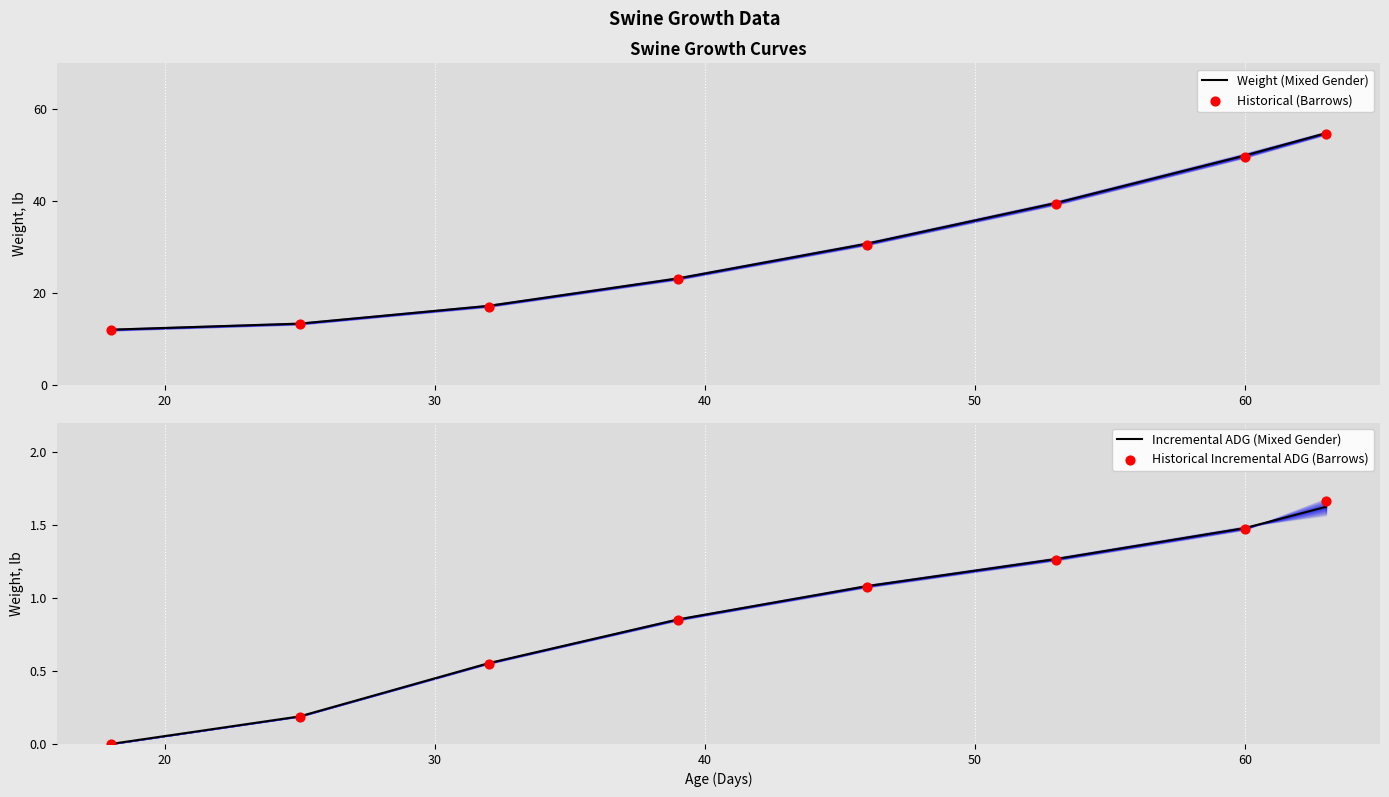

What is the maximum value for Weight (Mixed Gender)?

54.8